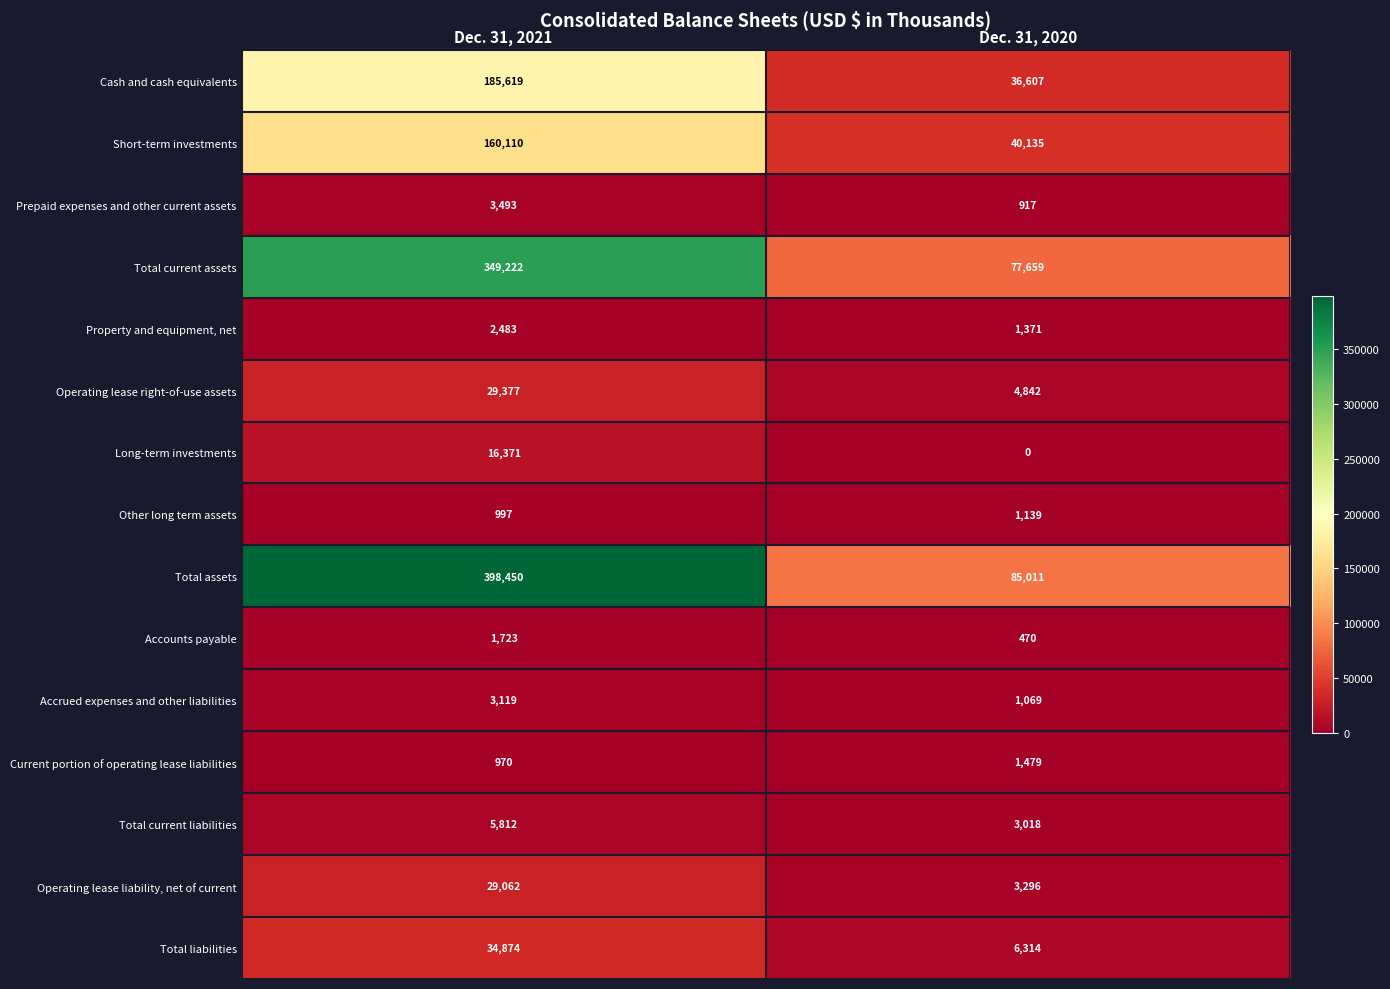

Reading right to left, list all the values displayed in this chart.

Cash and cash equivalents: Dec. 31, 2020=36607	Dec. 31, 2021=185619
Short-term investments: Dec. 31, 2020=40135	Dec. 31, 2021=160110
Prepaid expenses and other current assets: Dec. 31, 2020=917	Dec. 31, 2021=3493
Total current assets: Dec. 31, 2020=77659	Dec. 31, 2021=349222
Property and equipment, net: Dec. 31, 2020=1371	Dec. 31, 2021=2483
Operating lease right-of-use assets: Dec. 31, 2020=4842	Dec. 31, 2021=29377
Long-term investments: Dec. 31, 2020=0	Dec. 31, 2021=16371
Other long term assets: Dec. 31, 2020=1139	Dec. 31, 2021=997
Total assets: Dec. 31, 2020=85011	Dec. 31, 2021=398450
Accounts payable: Dec. 31, 2020=470	Dec. 31, 2021=1723
Accrued expenses and other liabilities: Dec. 31, 2020=1069	Dec. 31, 2021=3119
Current portion of operating lease liabilities: Dec. 31, 2020=1479	Dec. 31, 2021=970
Total current liabilities: Dec. 31, 2020=3018	Dec. 31, 2021=5812
Operating lease liability, net of current: Dec. 31, 2020=3296	Dec. 31, 2021=29062
Total liabilities: Dec. 31, 2020=6314	Dec. 31, 2021=34874